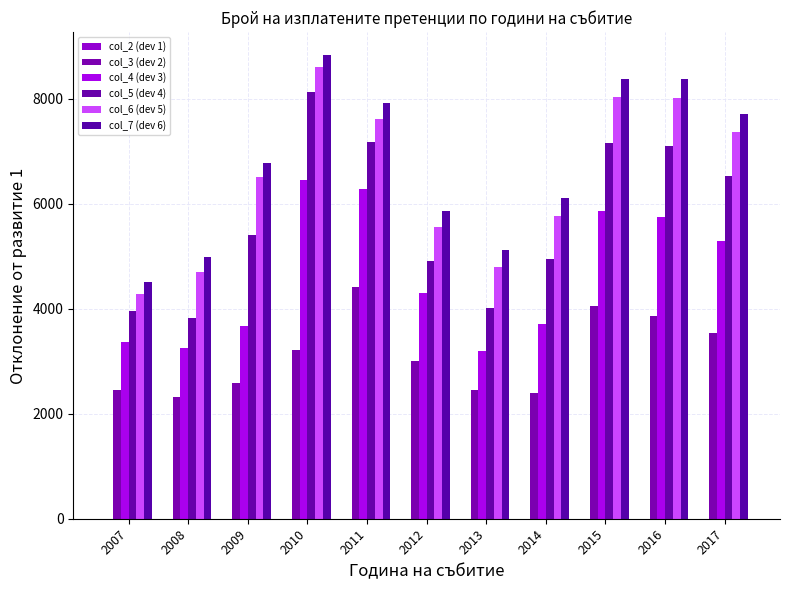

What is the value of the col_3 (dev 2) bar at the 9th from the left?

4051.1